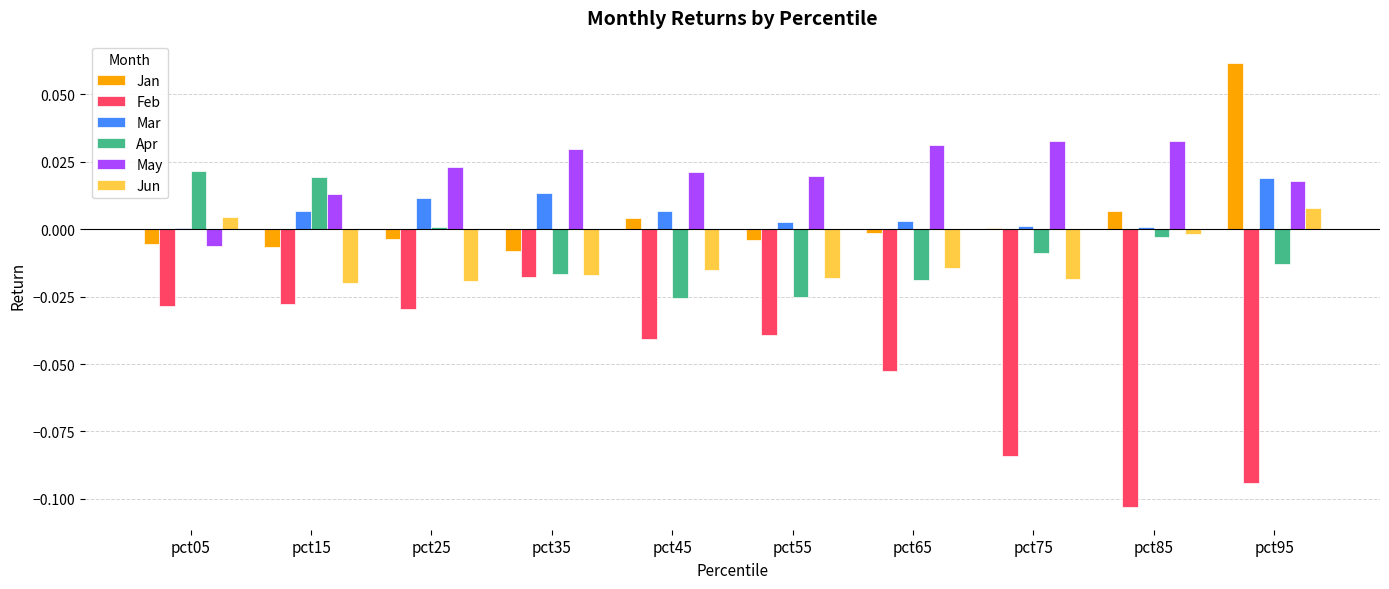

How many data points does each series have?

10